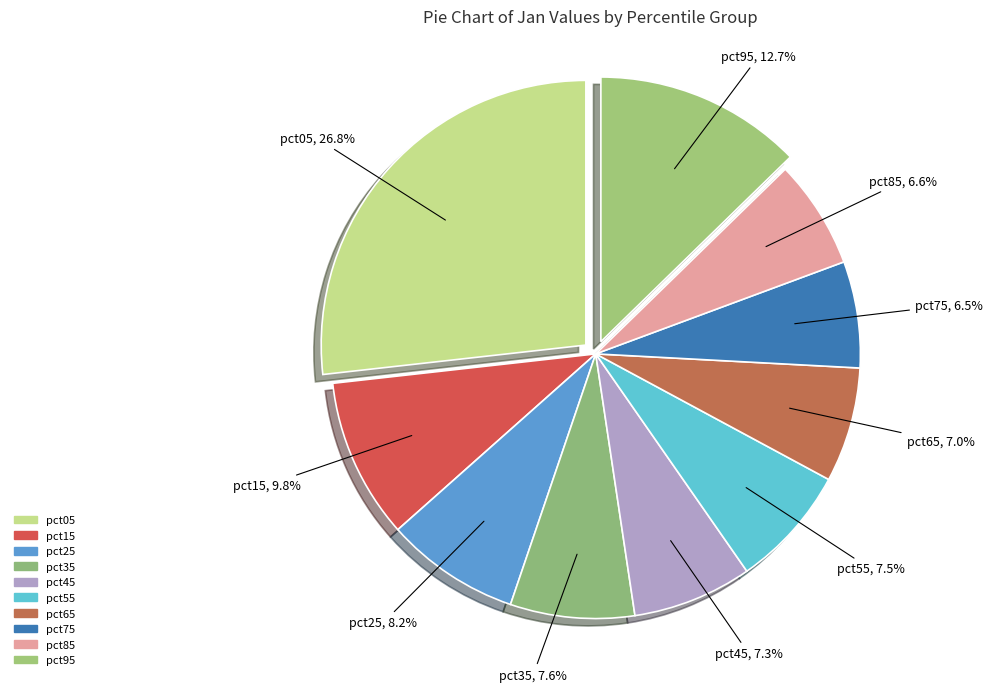

How many segments does this pie chart have?

10